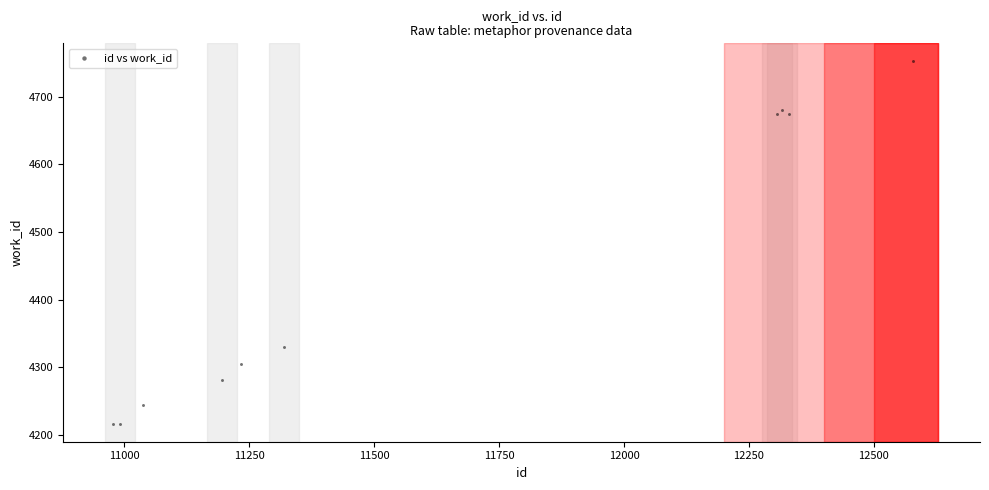

What Y value in the scatter plot is closest to 4484?

4330